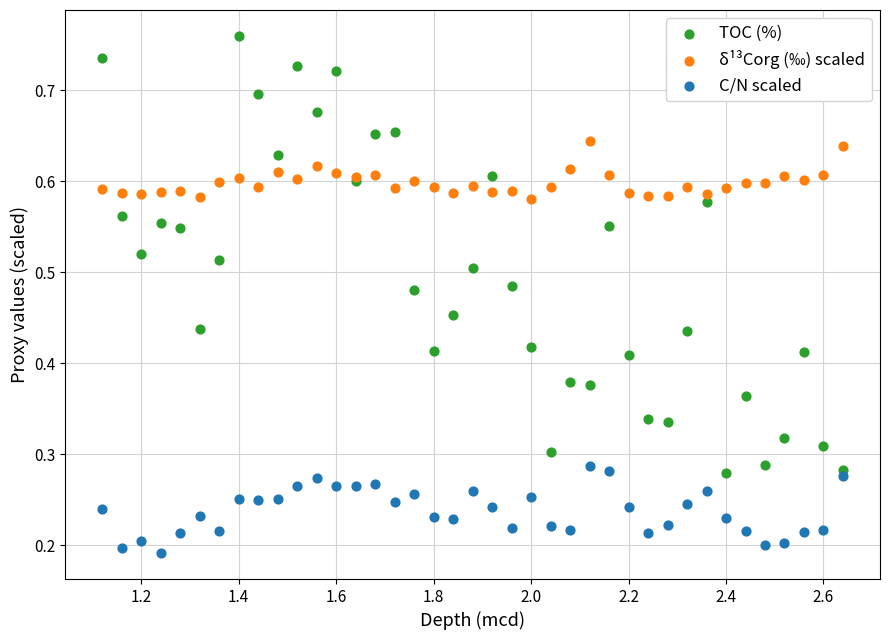

What are all the series names shown in the legend?

TOC (%), δ¹³Corg (‰) scaled, C/N scaled